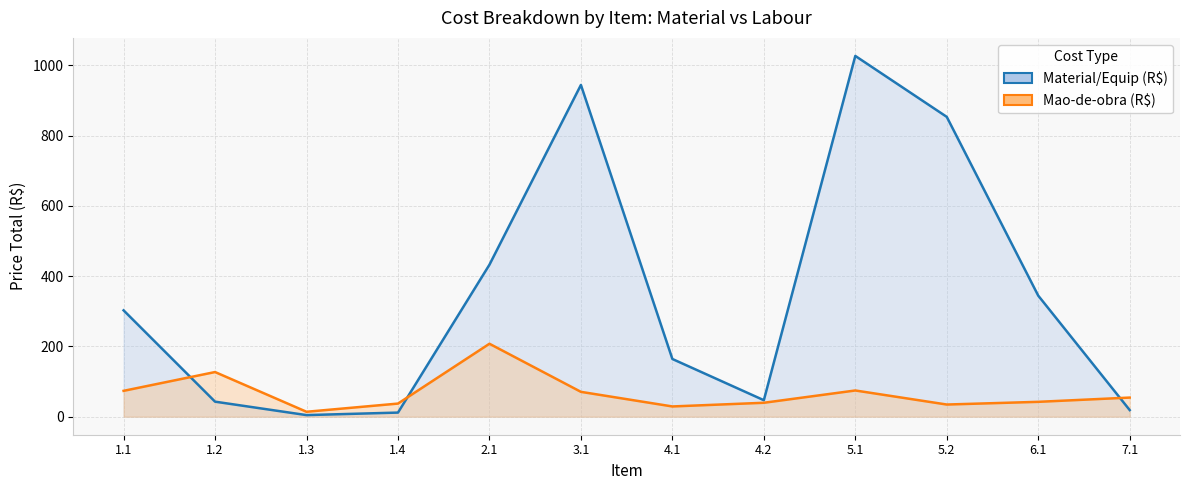

How many values in the Mao-de-obra (R$) series exceed 54?

6